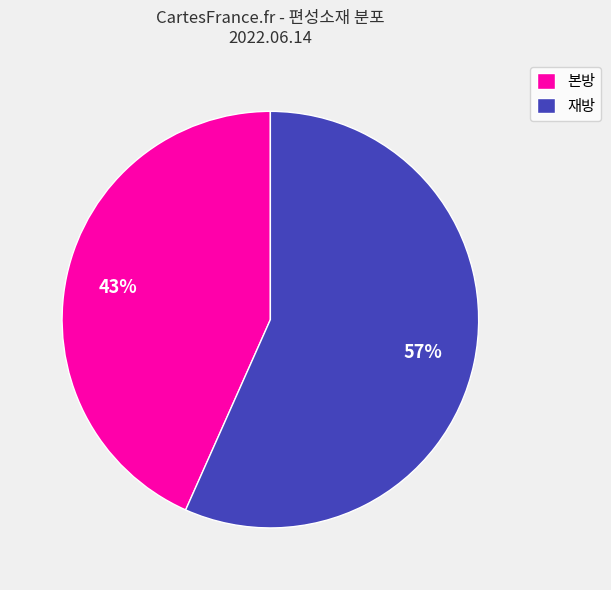

How many segments does this pie chart have?

2